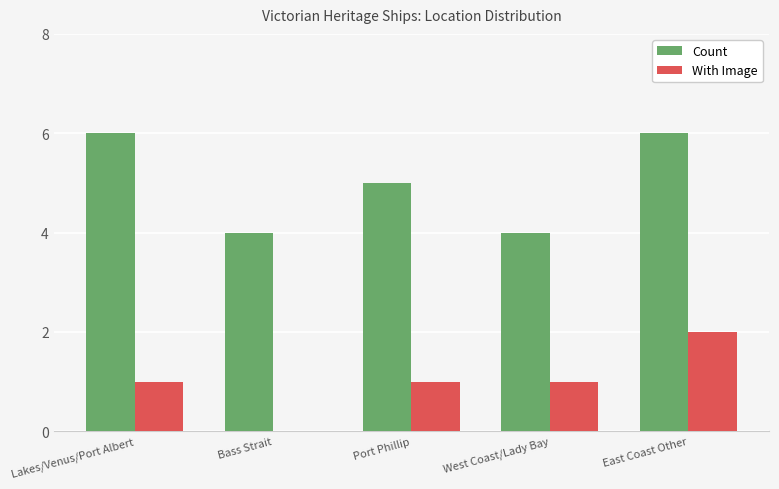

What are all the series names shown in the legend?

Count, With Image